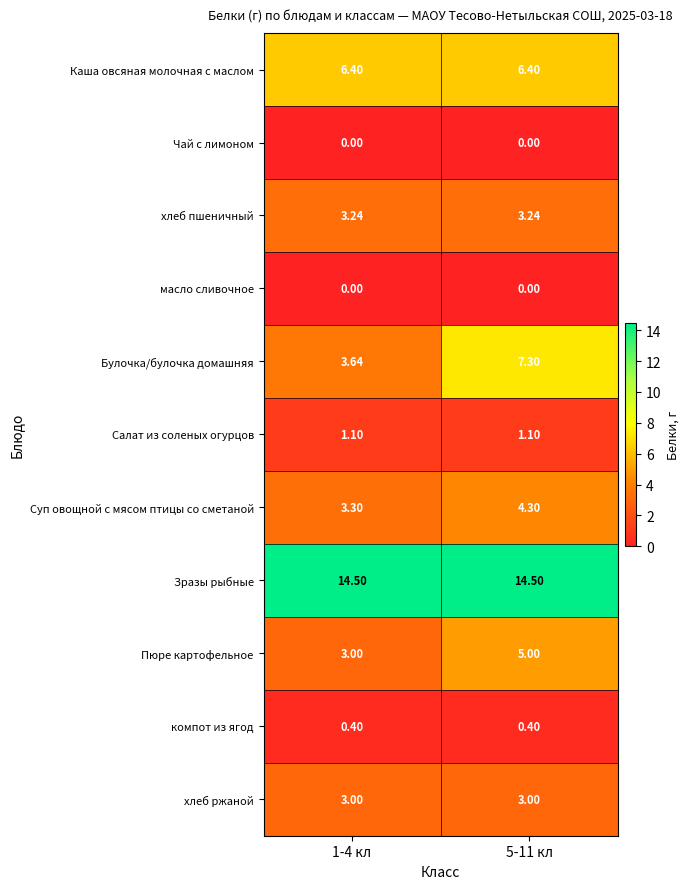

Which series has the largest range (max minus min)?

Булочка/булочка домашняя